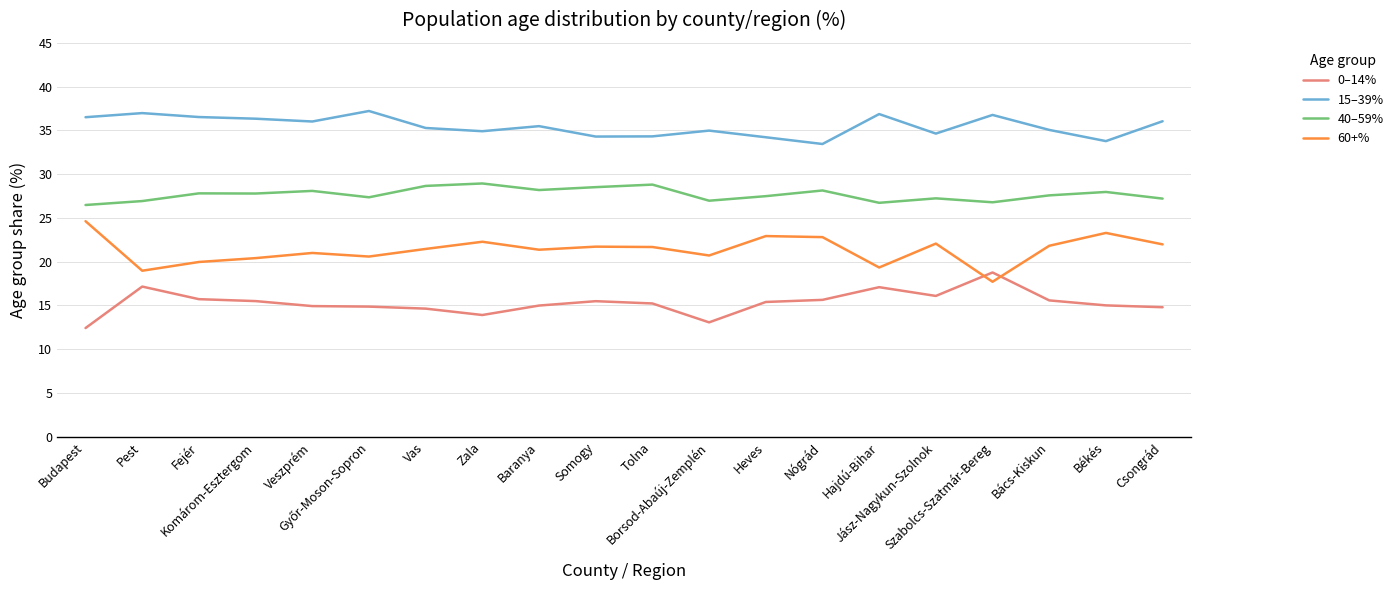

The 60+% series shows 20.4 at Komárom-Esztergom. True or false?

True